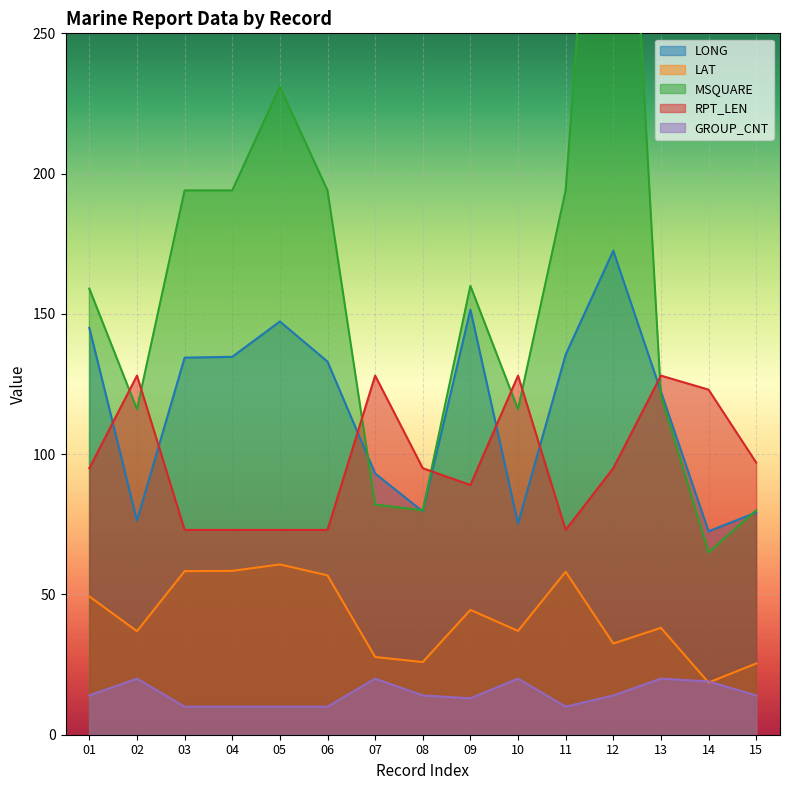

Rank the series by their maximum value, from highest to lowest.

MSQUARE, LONG, RPT_LEN, LAT, GROUP_CNT